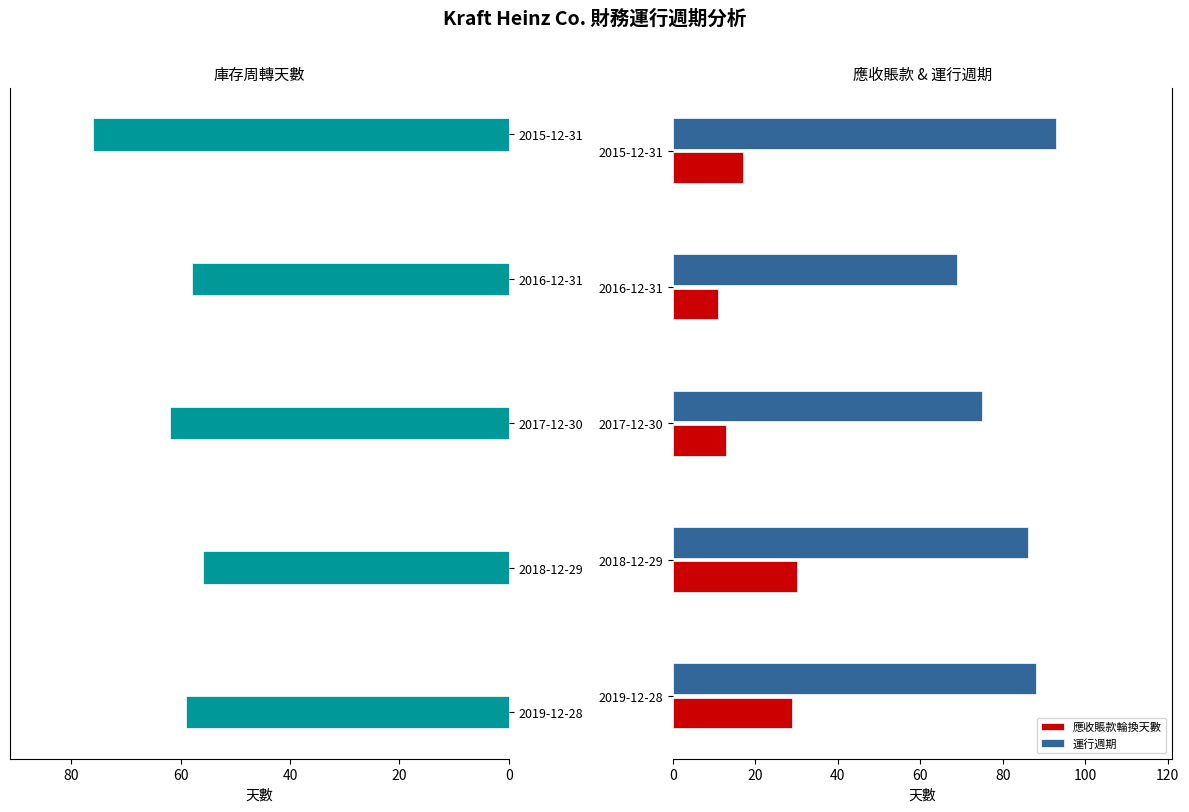

What is the minimum value for 應收賬款輪換天數?

11